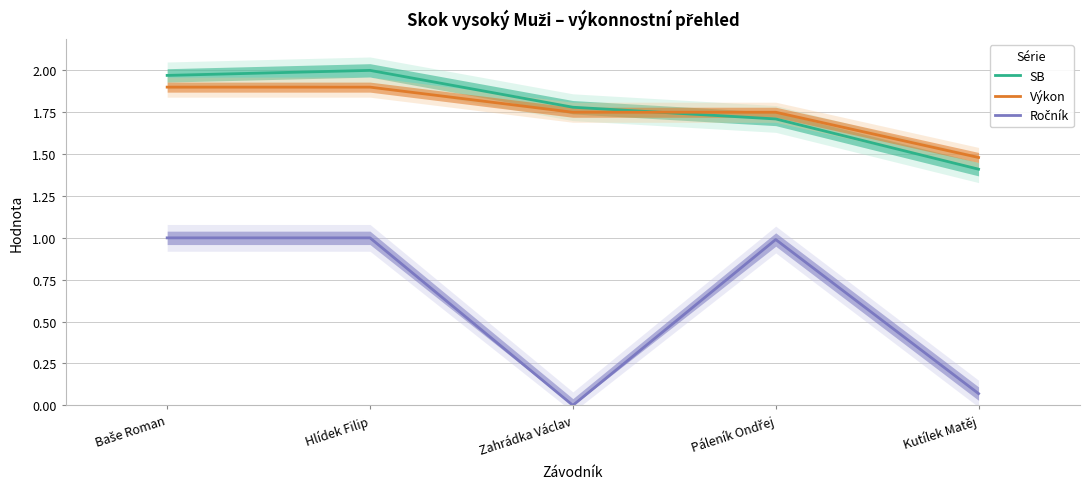

Reading left to right, extract all data points from this chart.

SB: Baše Roman=2.0	Hlídek Filip=2.0	Zahrádka Václav=1.8	Páleník Ondřej=1.7	Kutílek Matěj=1.4
Výkon: Baše Roman=1.9	Hlídek Filip=1.9	Zahrádka Václav=1.8	Páleník Ondřej=1.8	Kutílek Matěj=1.5
Ročník: Baše Roman=1.0	Hlídek Filip=1.0	Zahrádka Václav=0.0	Páleník Ondřej=1.0	Kutílek Matěj=0.1